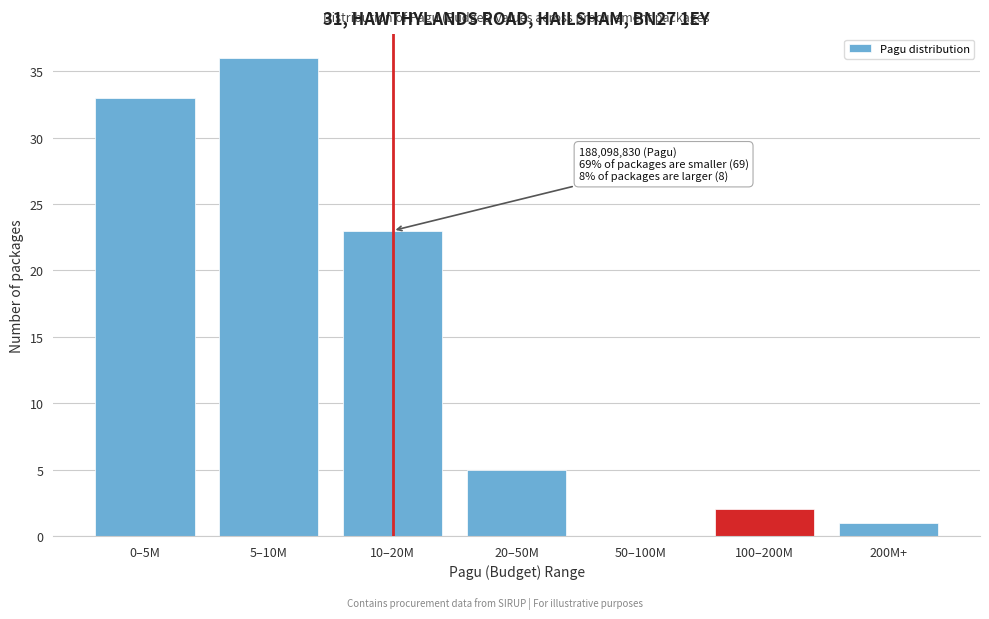

Reading left to right, what are all the values shown in this chart?

0–5M=33	5–10M=36	10–20M=23	20–50M=5	50–100M=0	100–200M=2	200M+=1